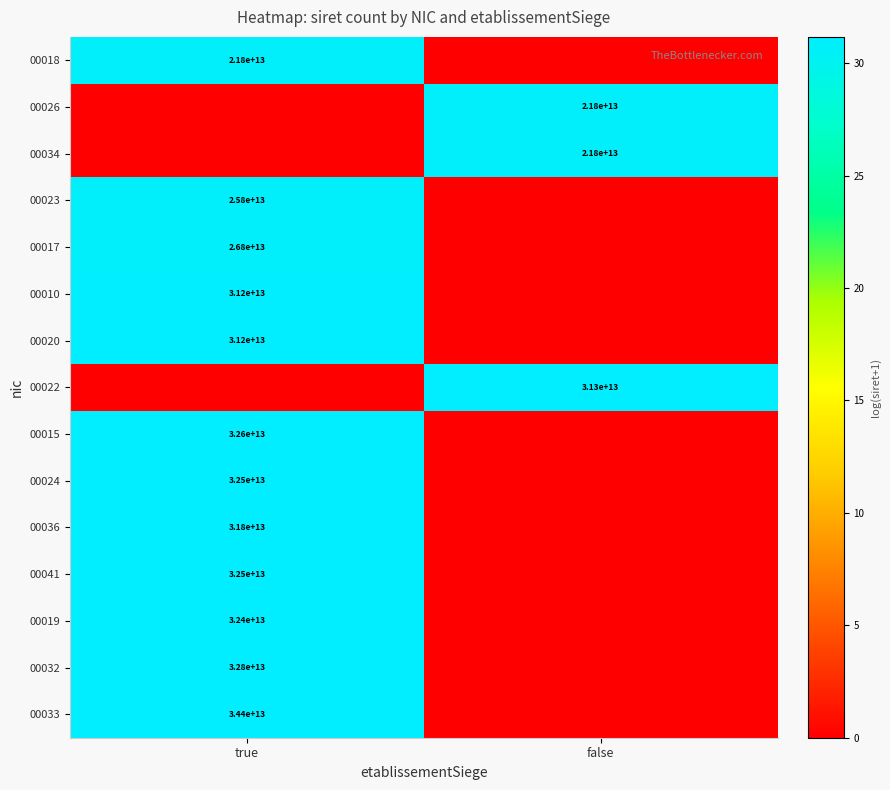

The 00041 series shows 46544335808001 at true. True or false?

False